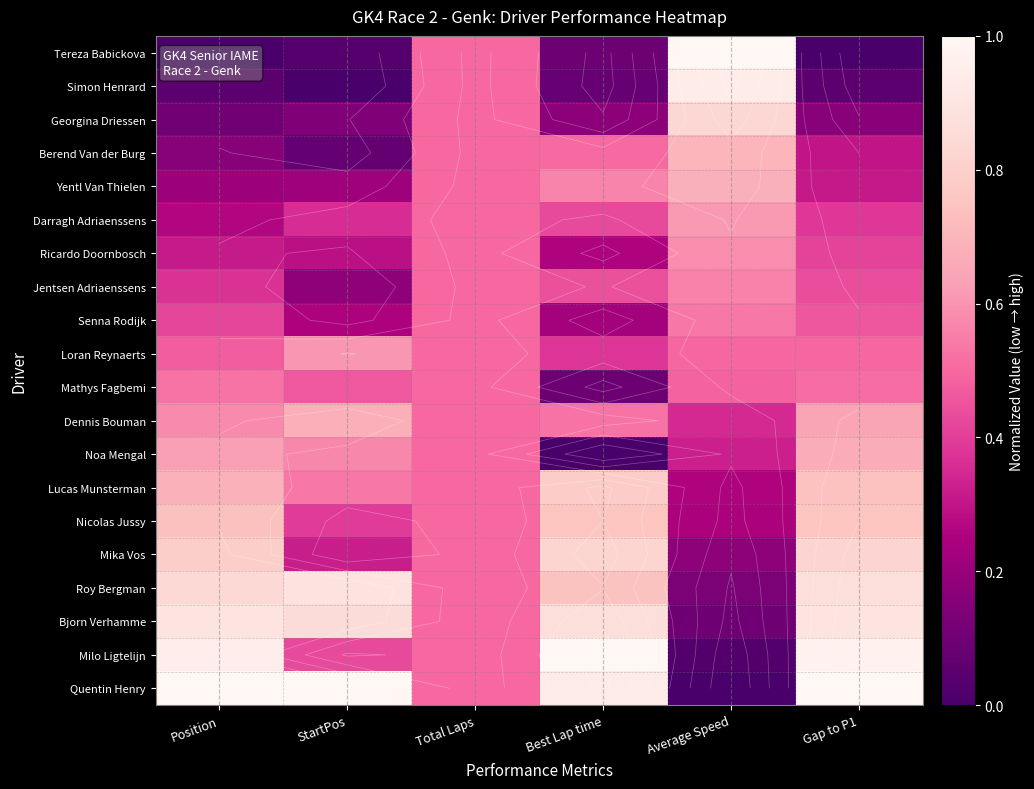

What is the difference between the maximum and minimum values in the Roy Bergman series?

0.8